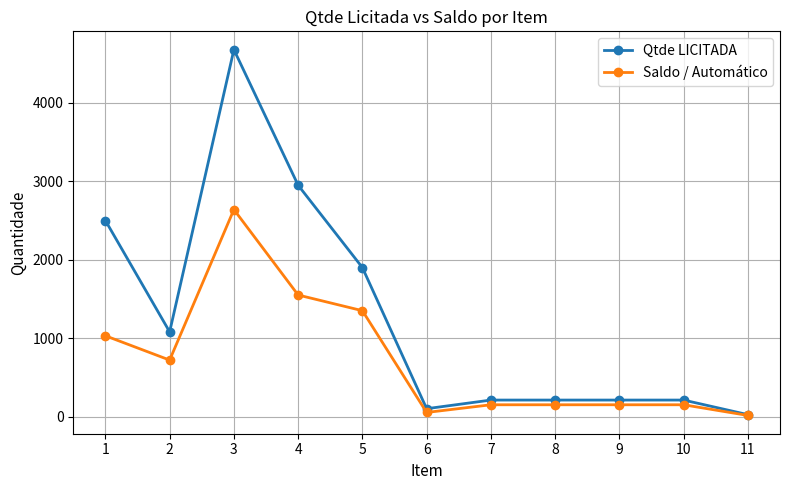

What is the value of the Saldo / Automático point at the 4th from the left?

1550